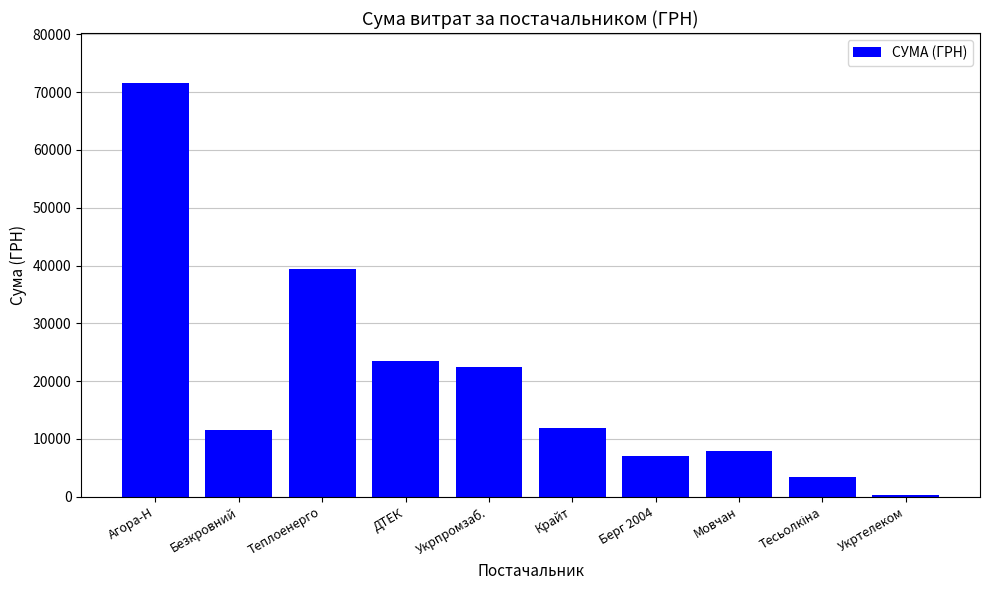

How many bars are there in total?

10